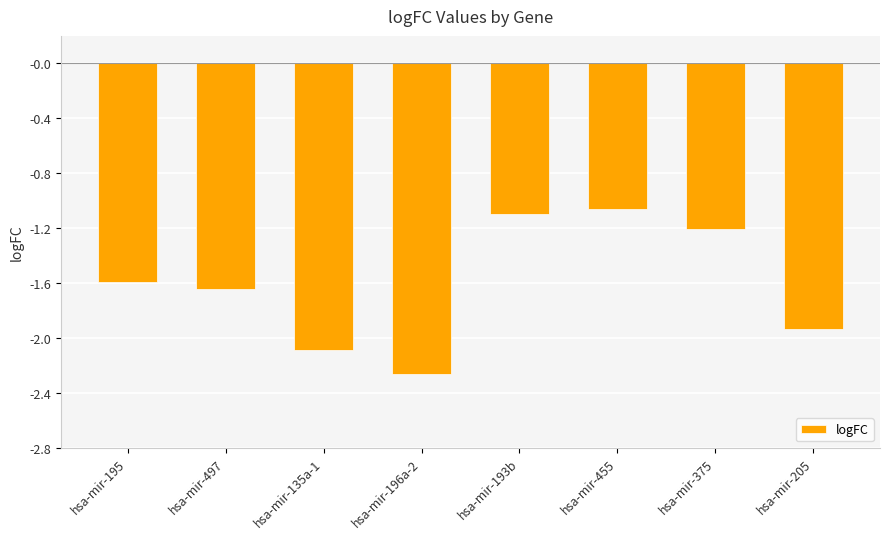

List the labels in order of value, largest first.

hsa-mir-455, hsa-mir-193b, hsa-mir-375, hsa-mir-195, hsa-mir-497, hsa-mir-205, hsa-mir-135a-1, hsa-mir-196a-2